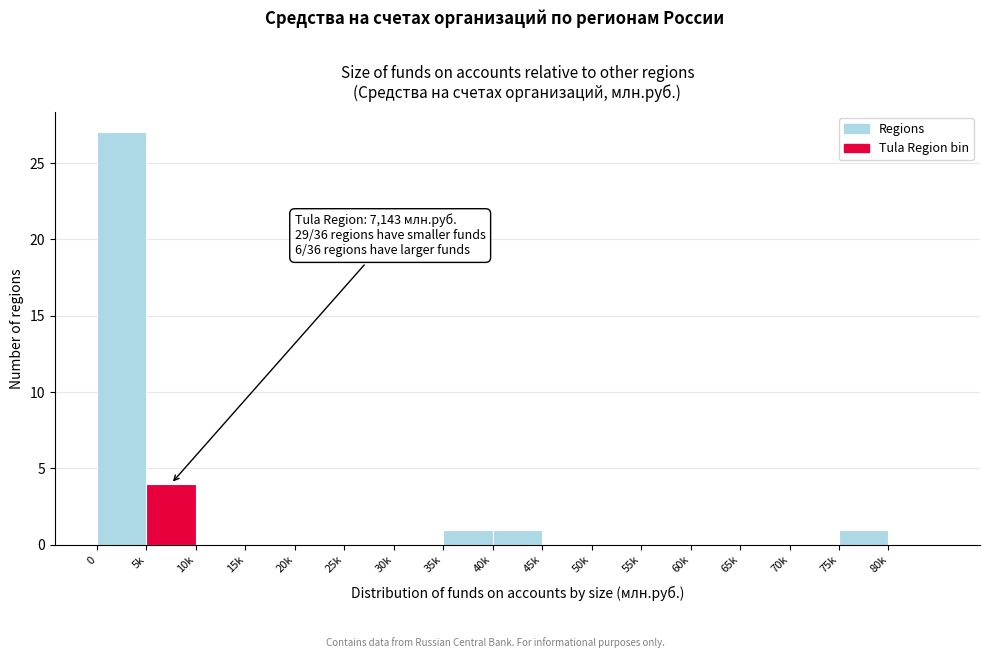

Reading left to right, list all the values displayed in this chart.

0=27	5k=4	10k=0	15k=0	20k=0	25k=0	30k=0	35k=1	40k=1	45k=0	50k=0	55k=0	60k=0	65k=0	70k=0	75k=1	80k=0